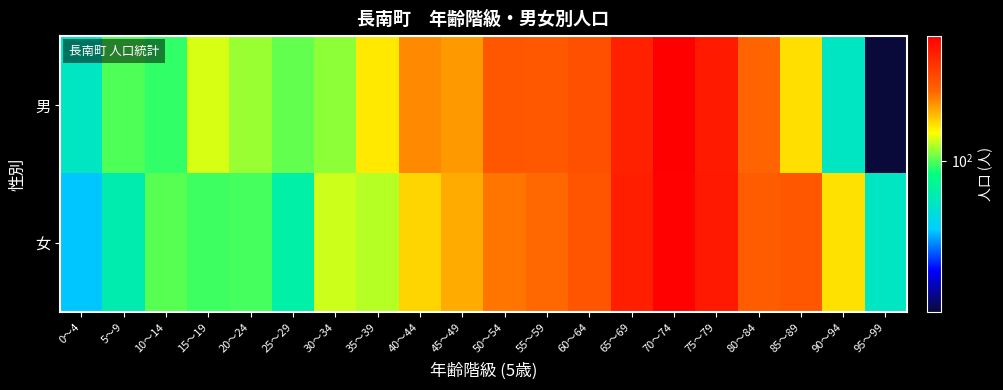

Reading right to left, list all the values displayed in this chart.

男: 95～99=18	90～94=62	85～89=151	80～84=220	75～79=346	70～74=409	65～69=331	60～64=249	55～59=237	50～54=239	45～49=187	40～44=196	35～39=146	30～34=111	25～29=103	20～24=114	15～19=127	10～14=94	5～9=99	0～4=62
女: 95～99=62	90～94=150	85～89=238	80～84=231	75～79=348	70～74=400	65～69=338	60～64=243	55～59=217	50～54=208	45～49=177	40～44=156	35～39=120	30～34=125	25～29=71	20～24=97	15～19=96	10～14=101	5～9=68	0～4=45